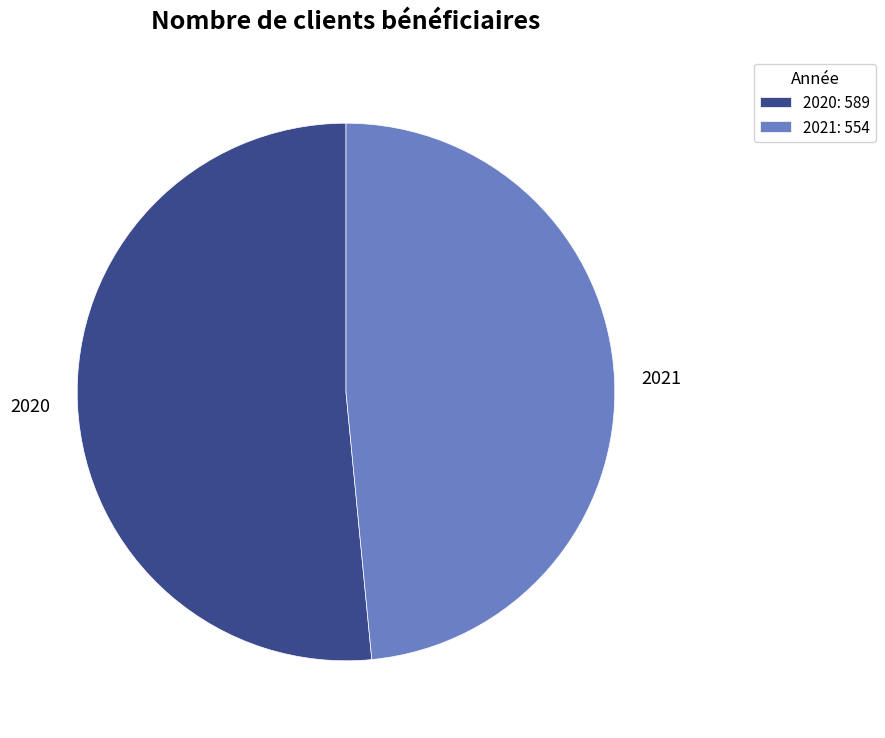

Which slice is the largest?

2020